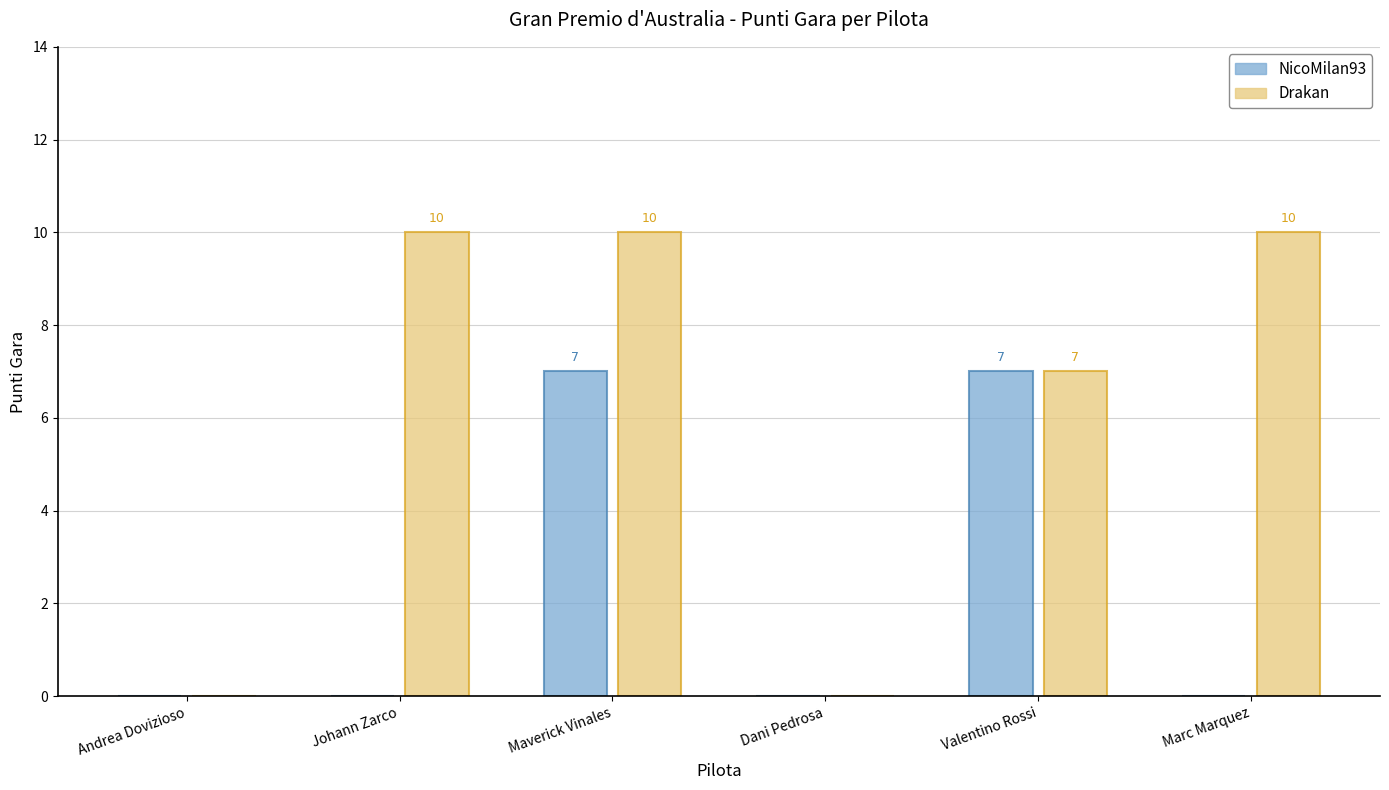

What is the total value across all series at Marc Marquez?

10